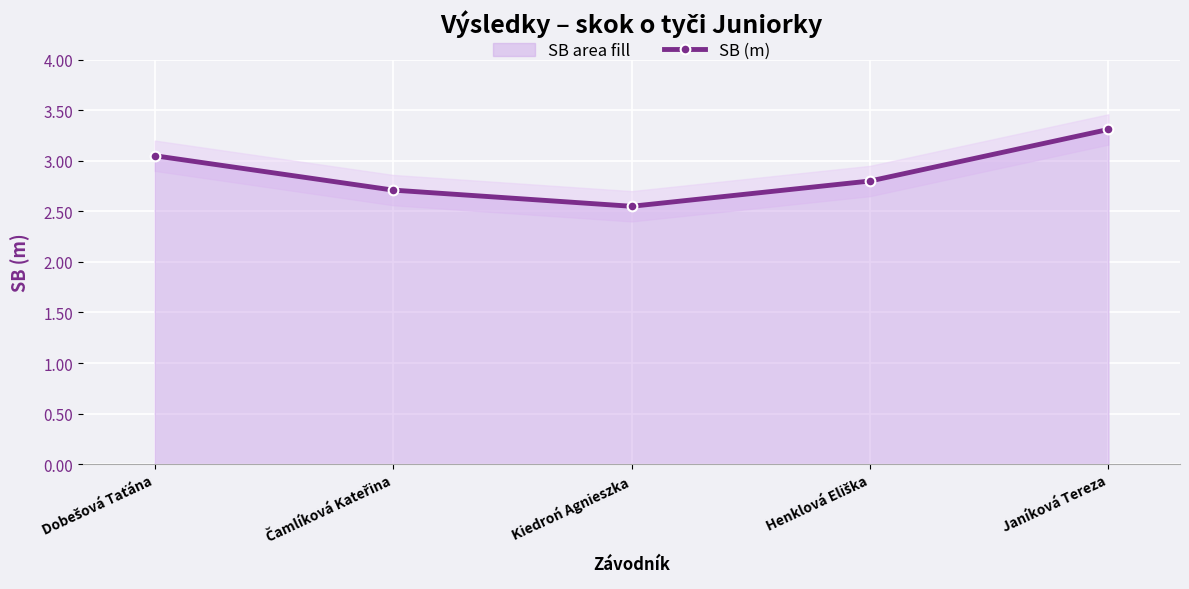

Reading left to right, what are all the values shown in this chart?

3.0	2.7	2.5	2.8	3.3